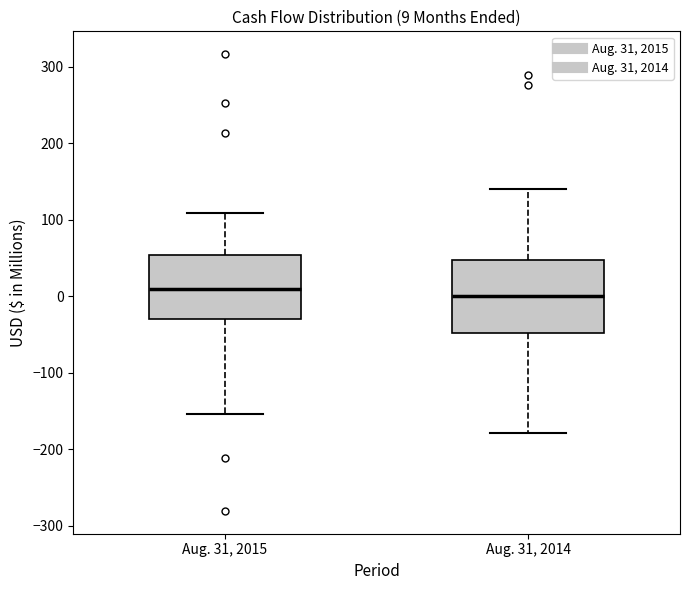

Comparing the boxes themselves (not the whiskers), which one is the tallest?

Aug. 31, 2014